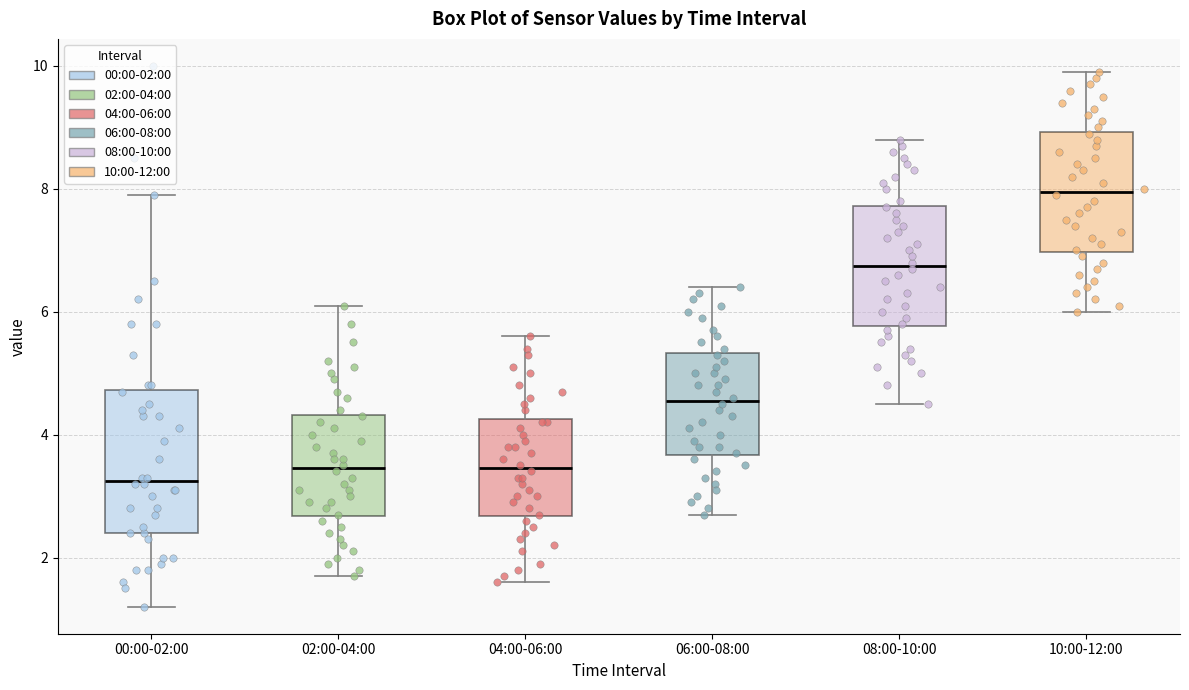

Which box is the tallest, from its lower edge to its upper edge?

00:00-02:00